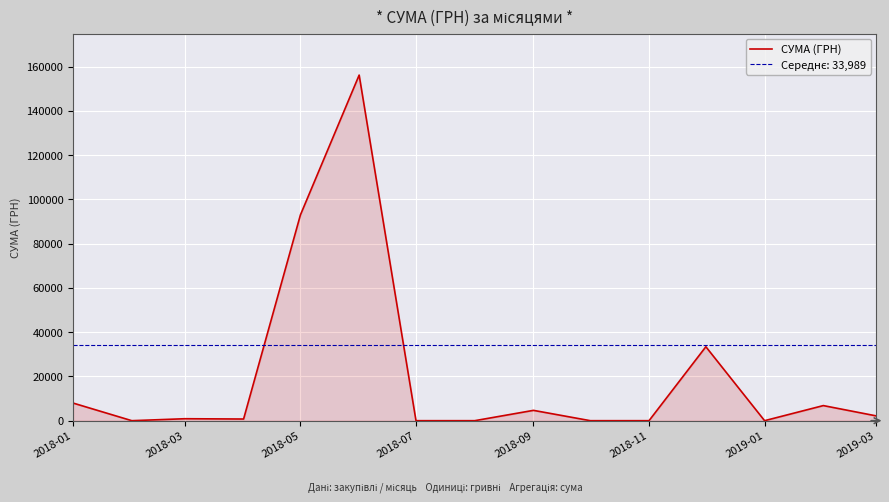

How many categories are shown in the chart?

15